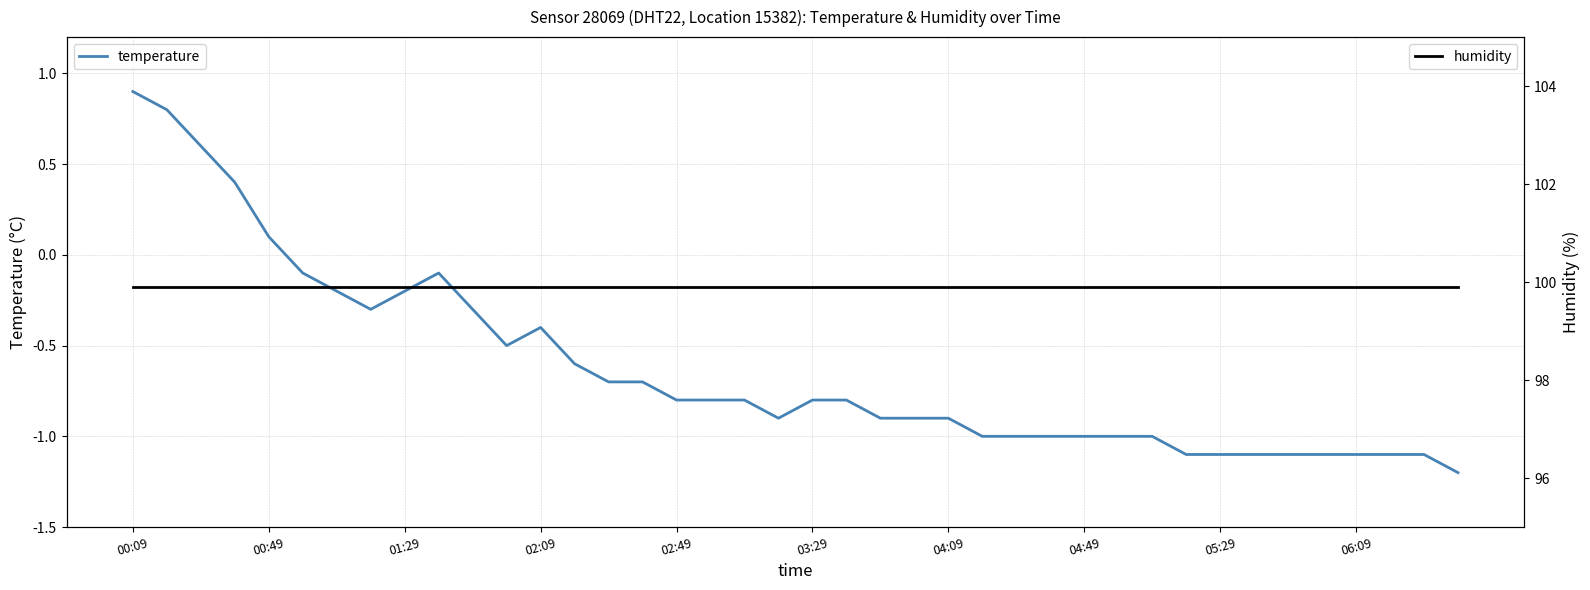

The humidity series shows 173.2 at 31. True or false?

False